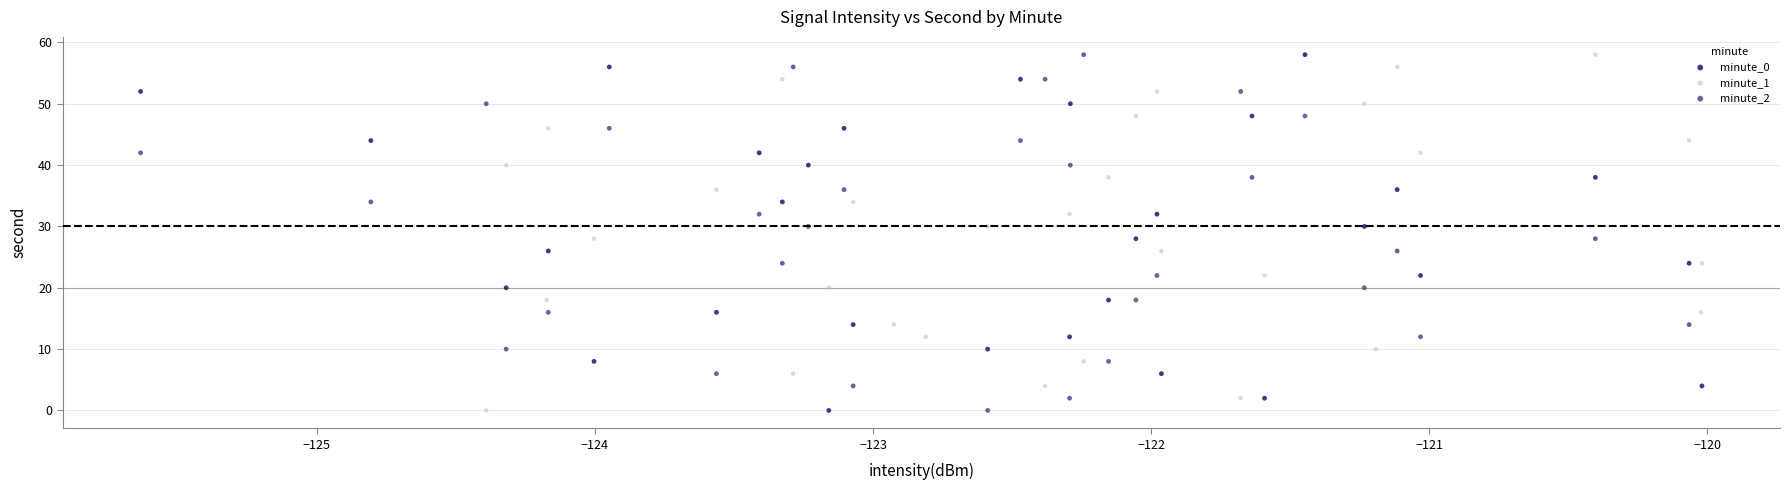

What are all the series names shown in the legend?

minute_0, minute_1, minute_2